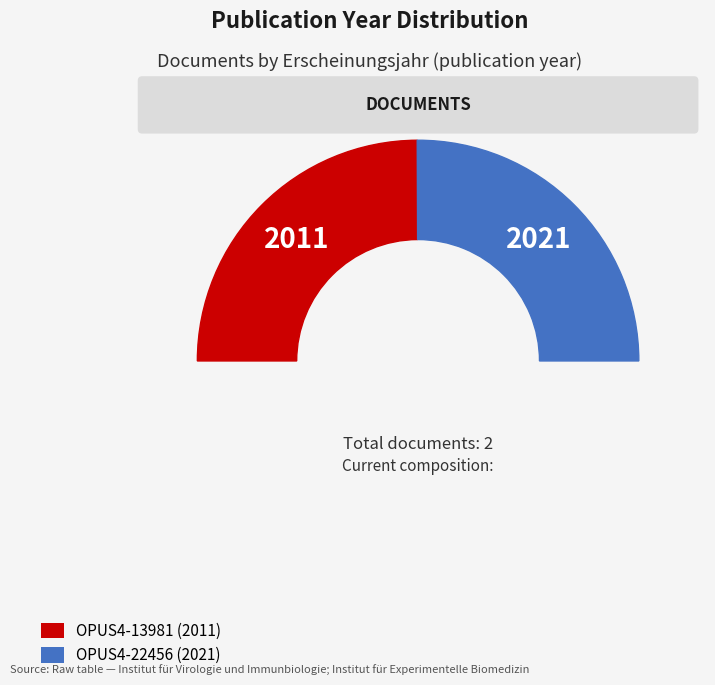

The OPUS4-22456 slice represents 50% of the pie. True or false?

True